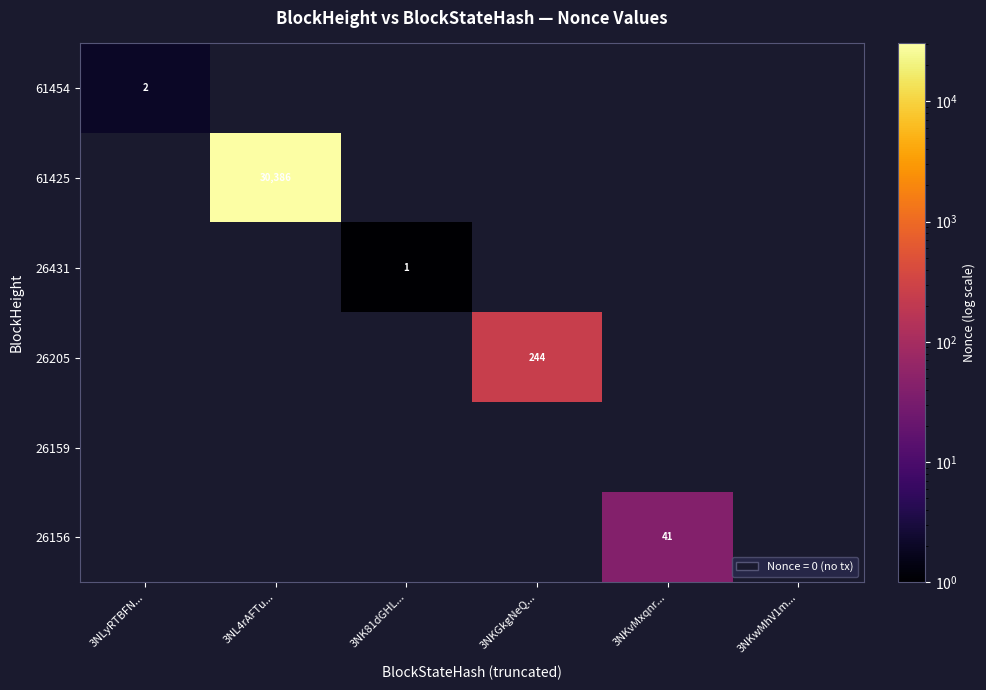

True or false: 61425 has a value of 40138 at 3NL4rAFTu....

False